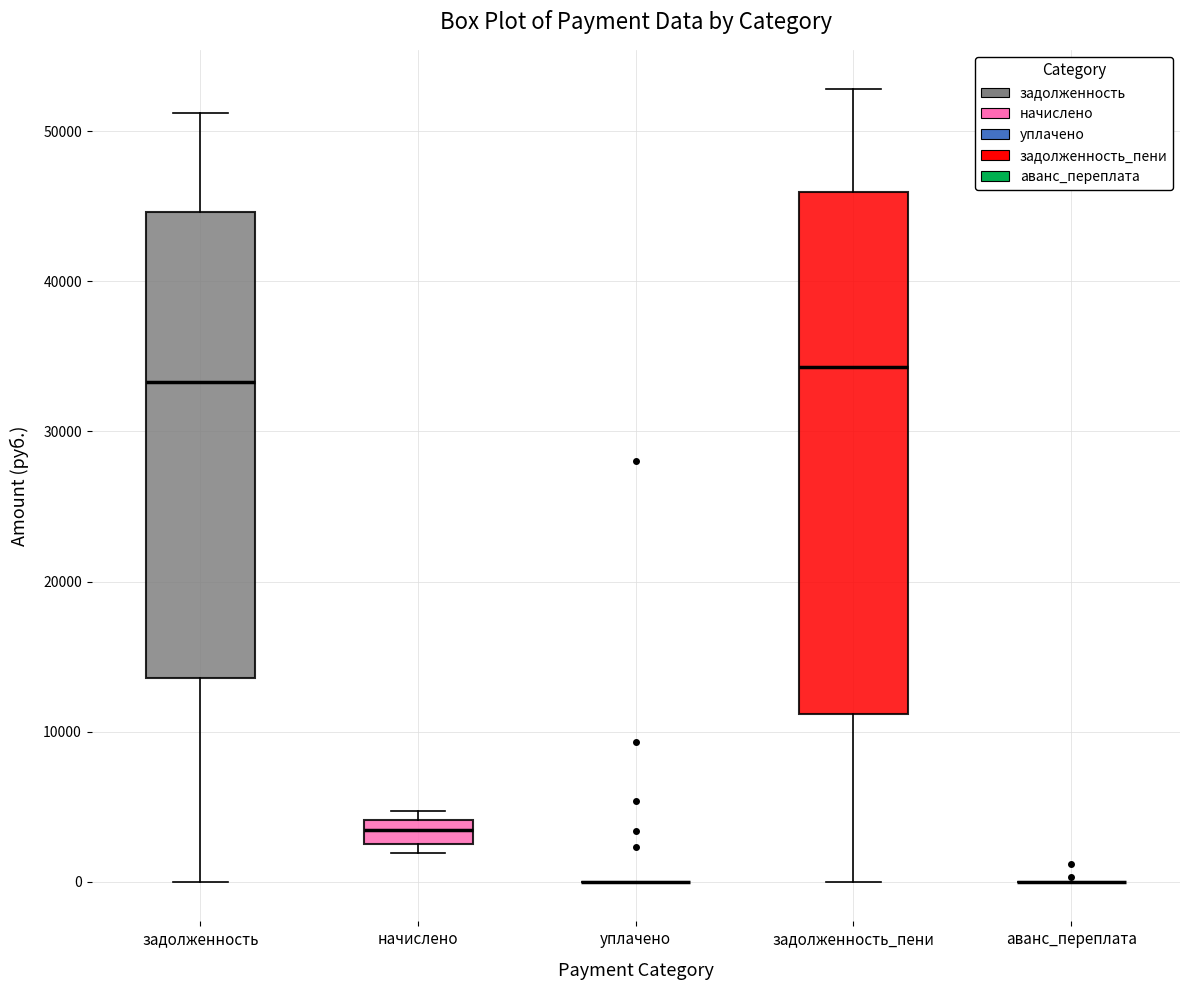

Reading left to right, transcribe this box plot: for each box, give where its median line is, the range the box spans, and where its two whiskers end, as read against the y-axis. The values are not printed on the chart, so give them approximately, as read against the axis.

задолженность: median 33000, box 14000 to 45000, whiskers 0 to 51000
начислено: median 3000 (inside the box), box 3000 to 4000, whiskers 2000 to 5000
уплачено: box collapsed to a line at 0, whiskers 0 to 0
задолженность_пени: median 34000, box 11000 to 46000, whiskers 0 to 53000
аванс_переплата: box collapsed to a line at 0, whiskers 0 to 0